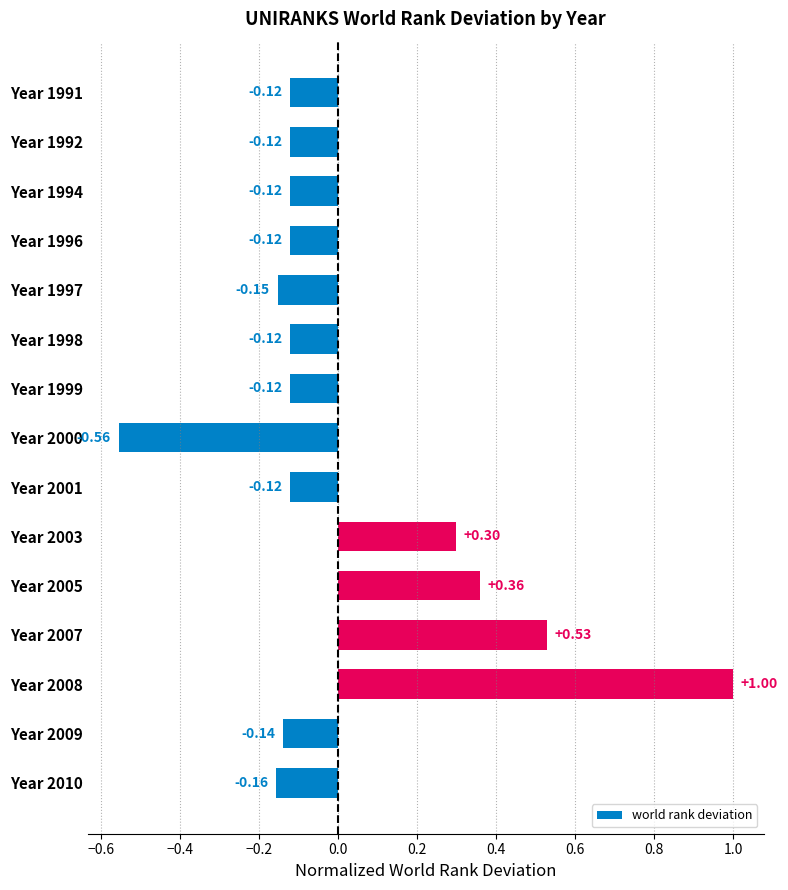

Between Year 2007 and Year 1996, which is larger?

Year 2007